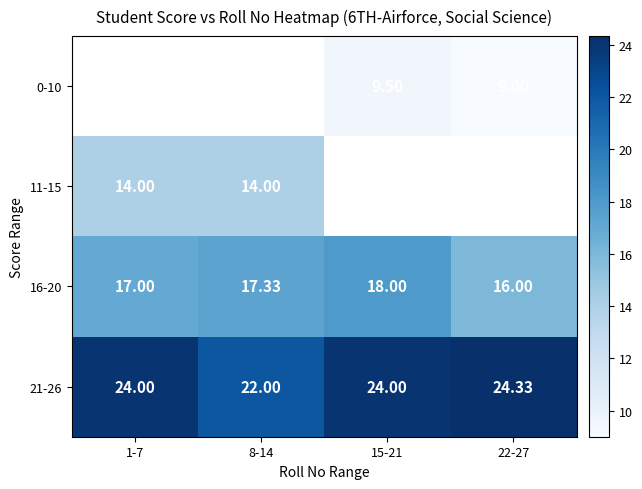

Is the value of 0-10 at 22-27 greater than the value of 21-26 at 8-14?

No